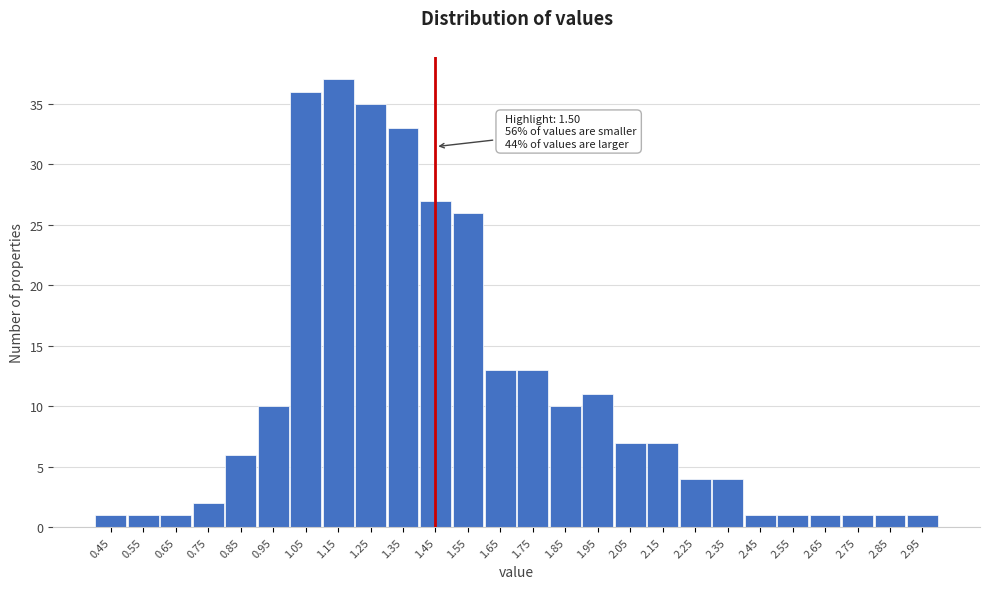

Reading right to left, transcribe all the data shown in this chart.

1	1	1	1	1	1	4	4	7	7	11	10	13	13	26	27	33	35	37	36	10	6	2	1	1	1